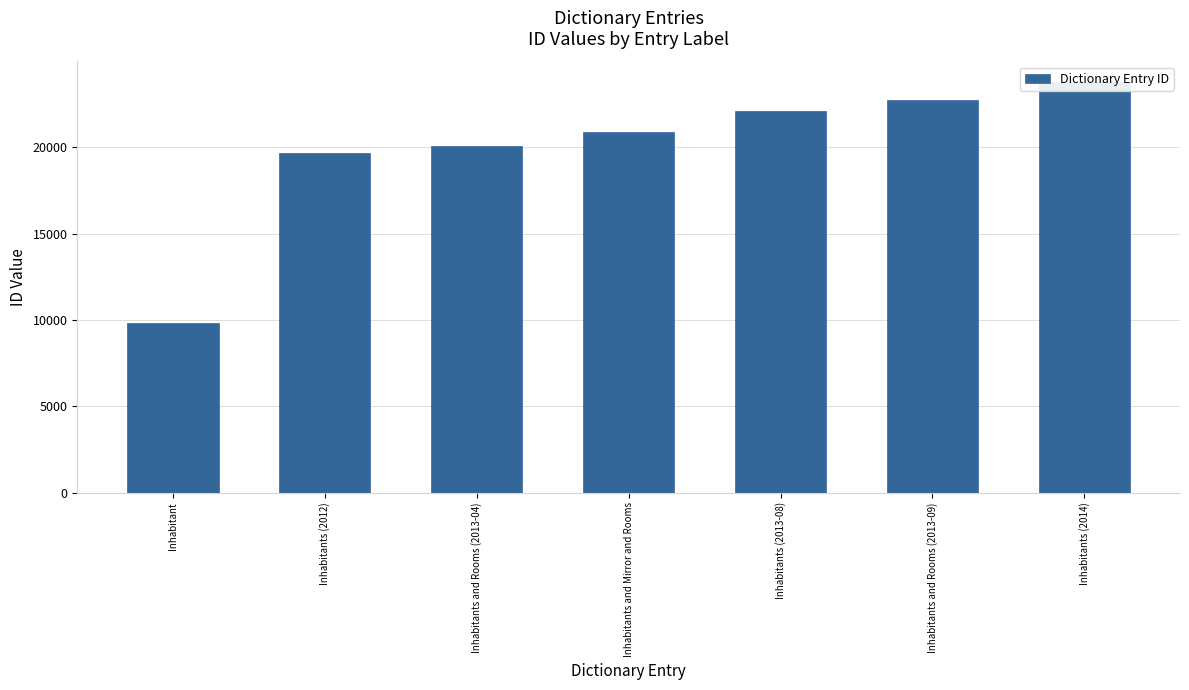

What is the greatest value displayed?

23778